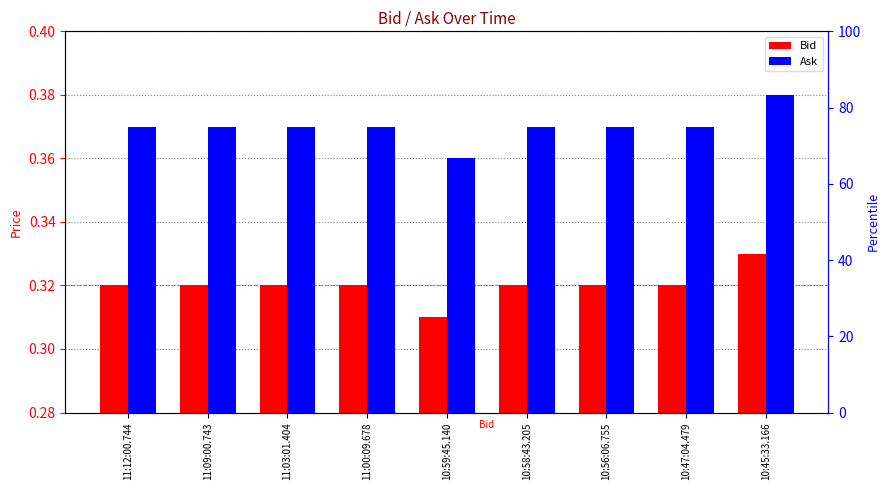

What is the label of the 8th bar from the right?

11:09:00.743